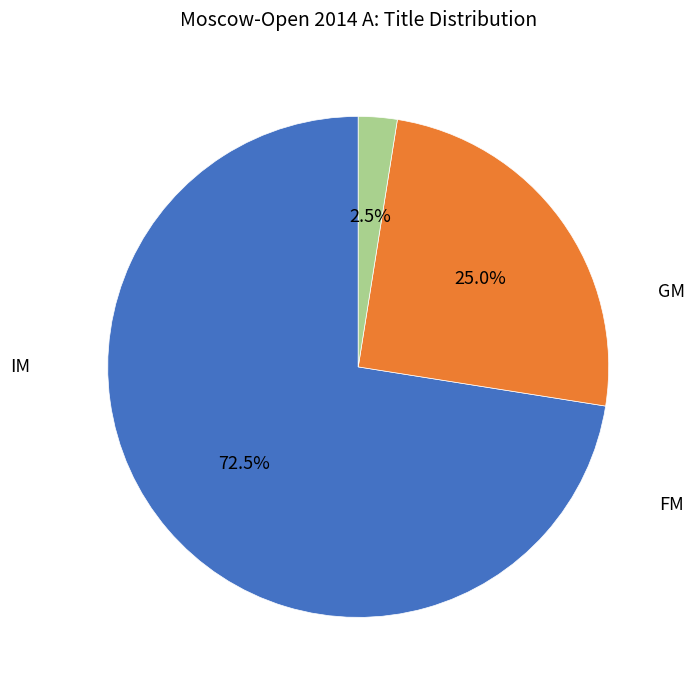

Which has a higher value, FM or GM?

GM